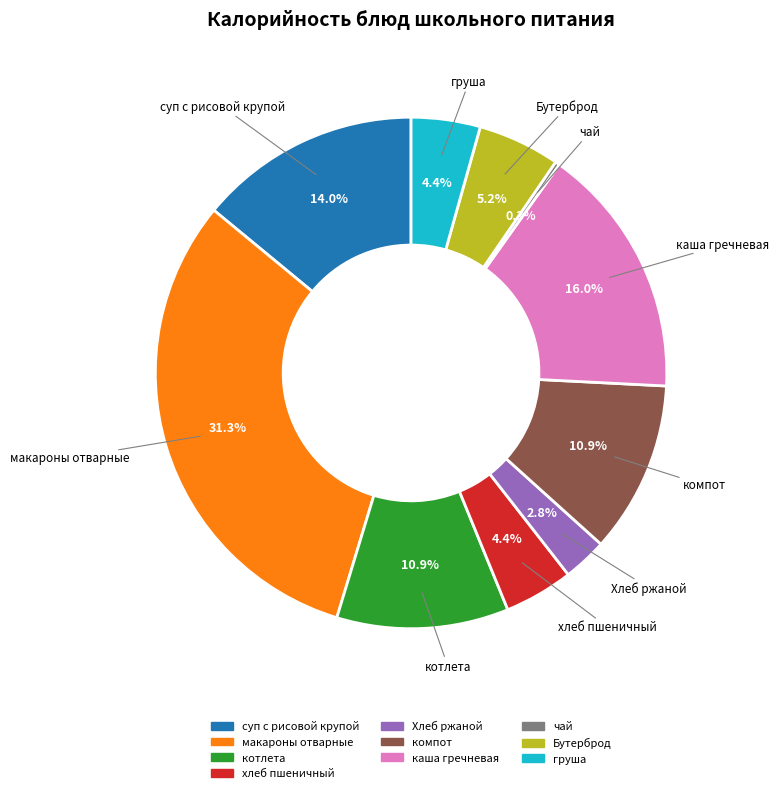

To the nearest percent, what is the average slice percentage?

10%